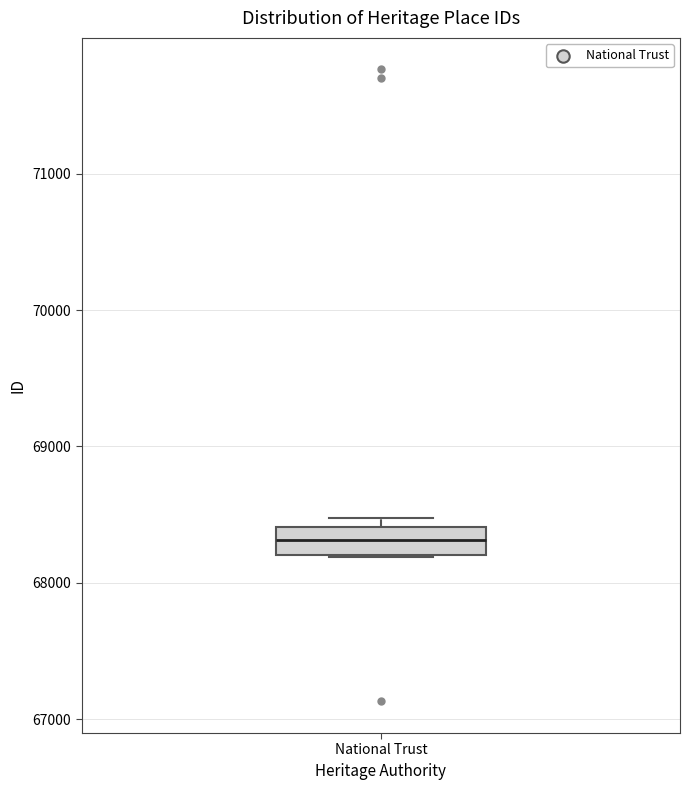

Where does the median line of the box for National Trust sit on the y-axis? The values are not printed on the chart, so give them approximately, as read against the axis.

68300